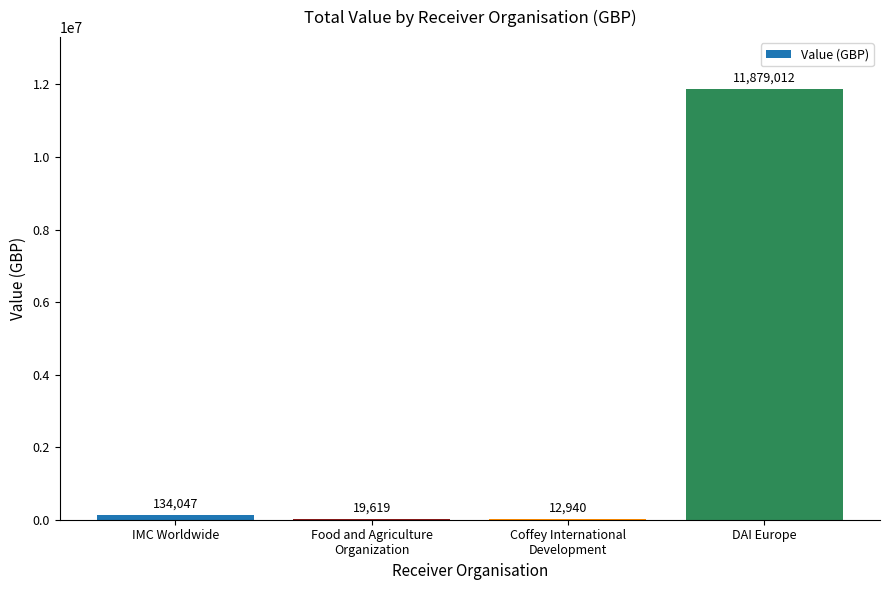

Is it true that the value at DAI Europe is 20970350?

False